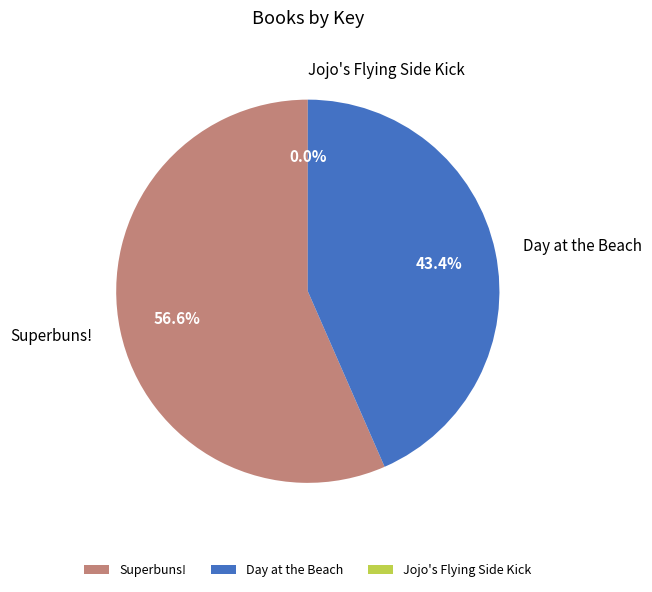

What percentage is NOT represented by Day at the Beach?

56.6%